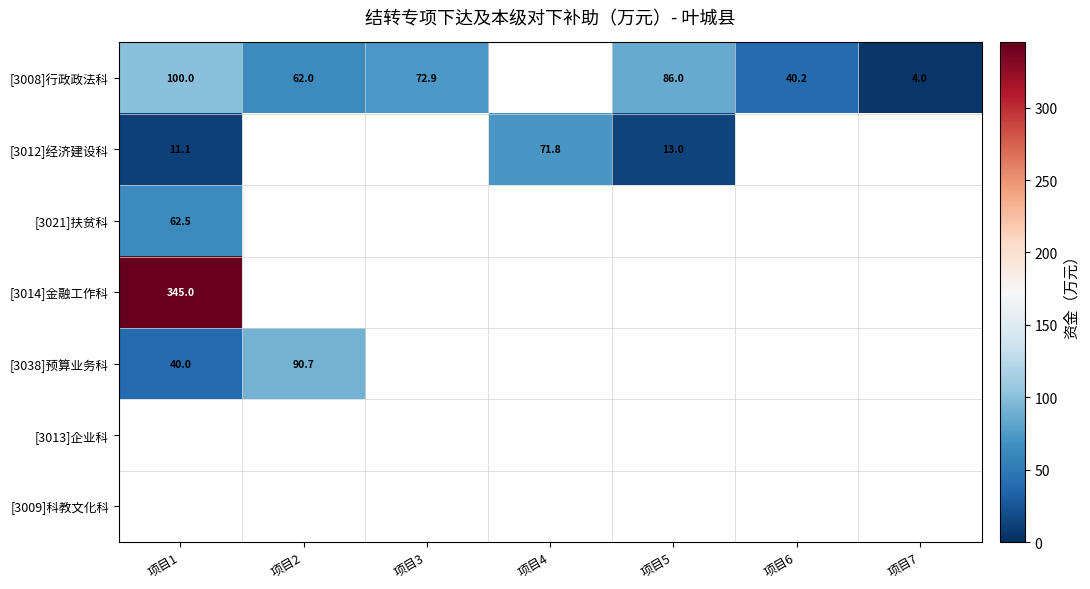

Is it true that [3008]行政政法科 equals 86.0 at 项目5?

True